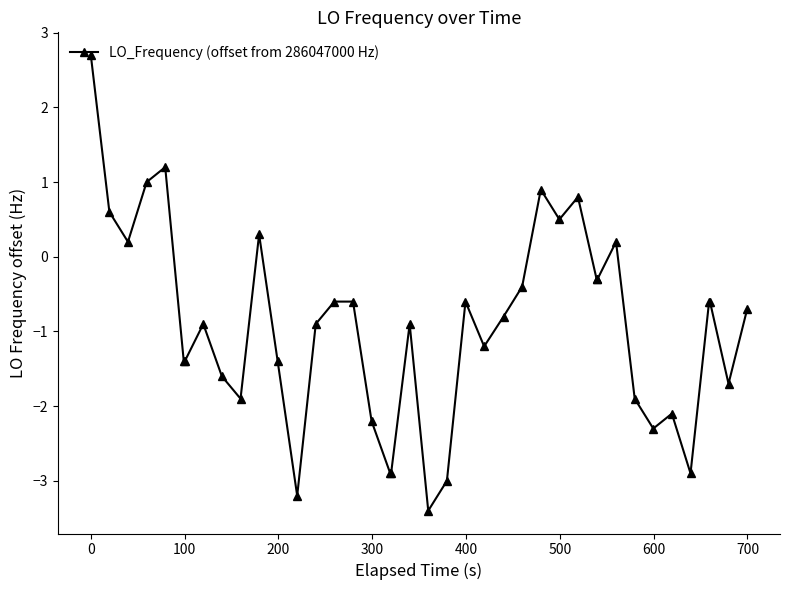

What is the sum of all values?

-37.2